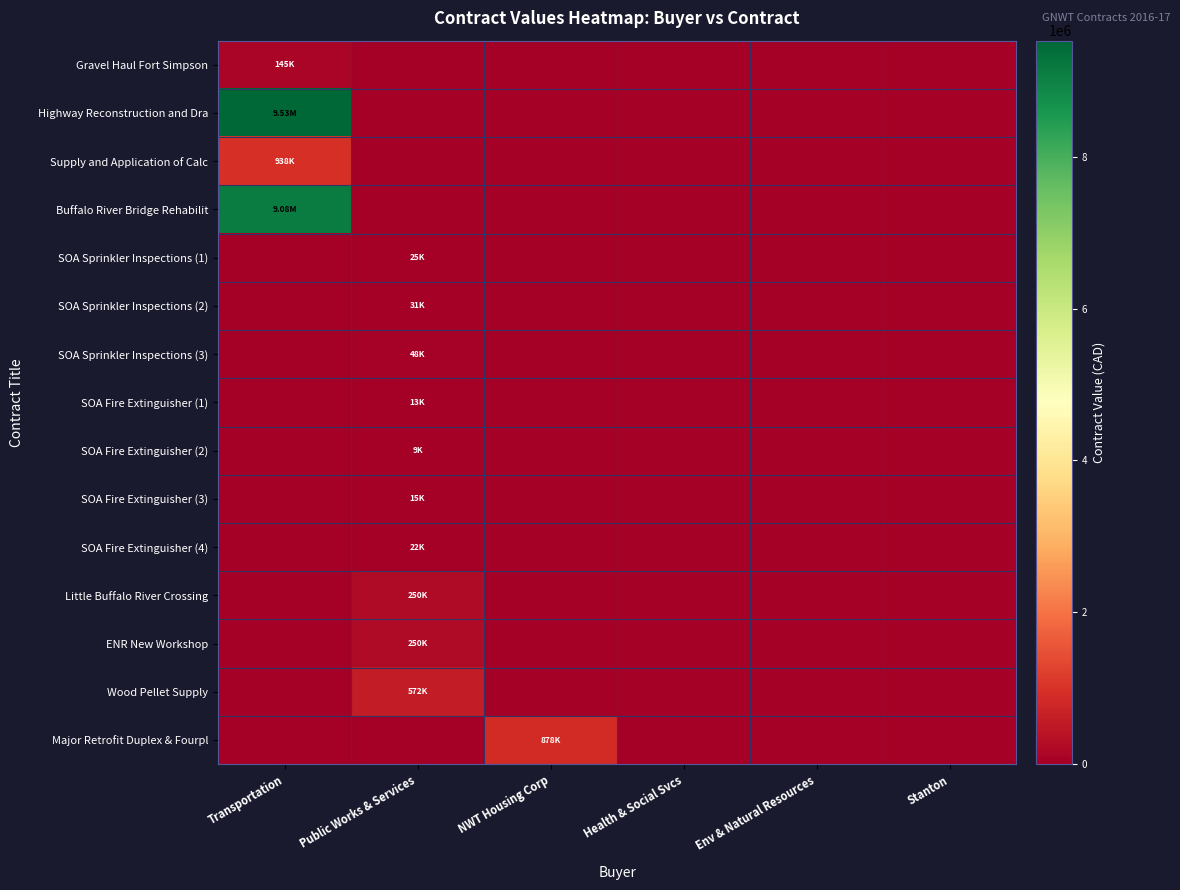

Reading left to right, what are all the values shown in this chart?

Gravel Haul Fort Simpson: Transportation=145392.5	Public Works & Services=0.0	NWT Housing Corp=0.0	Health & Social Svcs=0.0	Env & Natural Resources=0.0	Stanton=0.0
Highway Reconstruction and Dra: Transportation=9530248.9	Public Works & Services=0.0	NWT Housing Corp=0.0	Health & Social Svcs=0.0	Env & Natural Resources=0.0	Stanton=0.0
Supply and Application of Calc: Transportation=938250.0	Public Works & Services=0.0	NWT Housing Corp=0.0	Health & Social Svcs=0.0	Env & Natural Resources=0.0	Stanton=0.0
Buffalo River Bridge Rehabilit: Transportation=9084000.0	Public Works & Services=0.0	NWT Housing Corp=0.0	Health & Social Svcs=0.0	Env & Natural Resources=0.0	Stanton=0.0
SOA Sprinkler Inspections (1): Transportation=0.0	Public Works & Services=24900.0	NWT Housing Corp=0.0	Health & Social Svcs=0.0	Env & Natural Resources=0.0	Stanton=0.0
SOA Sprinkler Inspections (2): Transportation=0.0	Public Works & Services=31000.0	NWT Housing Corp=0.0	Health & Social Svcs=0.0	Env & Natural Resources=0.0	Stanton=0.0
SOA Sprinkler Inspections (3): Transportation=0.0	Public Works & Services=47740.0	NWT Housing Corp=0.0	Health & Social Svcs=0.0	Env & Natural Resources=0.0	Stanton=0.0
SOA Fire Extinguisher (1): Transportation=0.0	Public Works & Services=13000.0	NWT Housing Corp=0.0	Health & Social Svcs=0.0	Env & Natural Resources=0.0	Stanton=0.0
SOA Fire Extinguisher (2): Transportation=0.0	Public Works & Services=9000.0	NWT Housing Corp=0.0	Health & Social Svcs=0.0	Env & Natural Resources=0.0	Stanton=0.0
SOA Fire Extinguisher (3): Transportation=0.0	Public Works & Services=15000.0	NWT Housing Corp=0.0	Health & Social Svcs=0.0	Env & Natural Resources=0.0	Stanton=0.0
SOA Fire Extinguisher (4): Transportation=0.0	Public Works & Services=22000.0	NWT Housing Corp=0.0	Health & Social Svcs=0.0	Env & Natural Resources=0.0	Stanton=0.0
Little Buffalo River Crossing: Transportation=0.0	Public Works & Services=249999.0	NWT Housing Corp=0.0	Health & Social Svcs=0.0	Env & Natural Resources=0.0	Stanton=0.0
ENR New Workshop: Transportation=0.0	Public Works & Services=249800.0	NWT Housing Corp=0.0	Health & Social Svcs=0.0	Env & Natural Resources=0.0	Stanton=0.0
Wood Pellet Supply: Transportation=0.0	Public Works & Services=571598.8	NWT Housing Corp=0.0	Health & Social Svcs=0.0	Env & Natural Resources=0.0	Stanton=0.0
Major Retrofit Duplex & Fourpl: Transportation=0.0	Public Works & Services=0.0	NWT Housing Corp=878180.0	Health & Social Svcs=0.0	Env & Natural Resources=0.0	Stanton=0.0